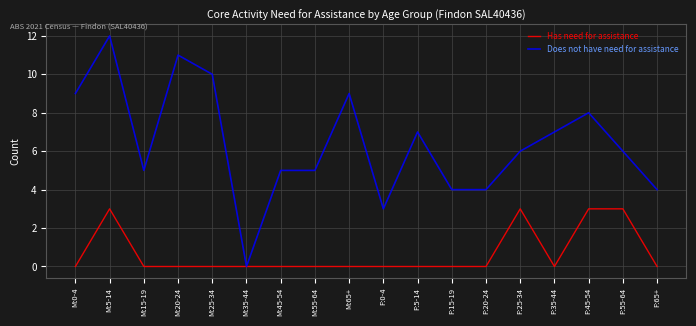

Reading left to right, list all the values displayed in this chart.

Has need for assistance: 0	3	0	0	0	0	0	0	0	0	0	0	0	3	0	3	3	0
Does not have need for assistance: 9	12	5	11	10	0	5	5	9	3	7	4	4	6	7	8	6	4